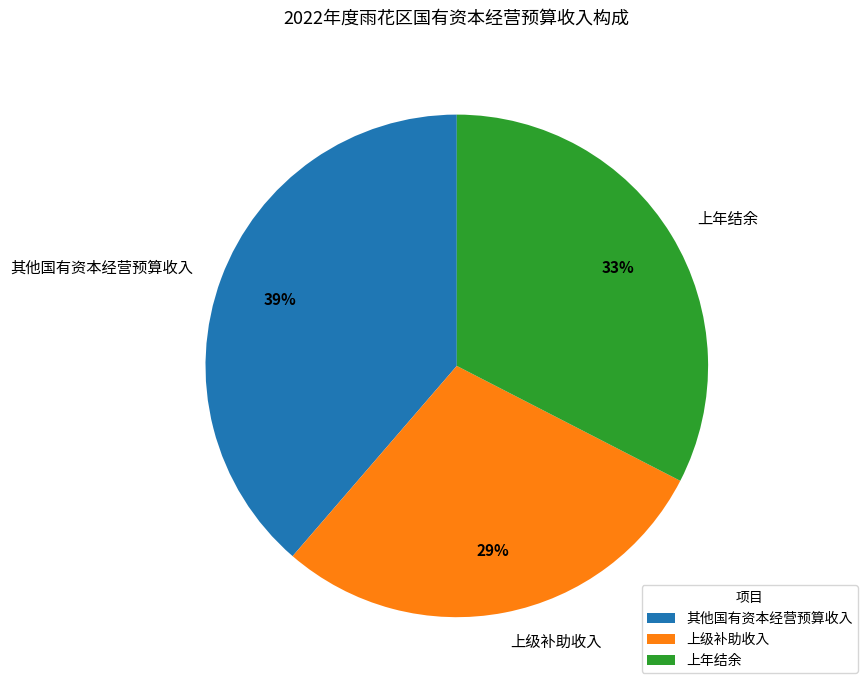

To the nearest percent, what portion does 其他国有资本经营预算收入 represent?

39%